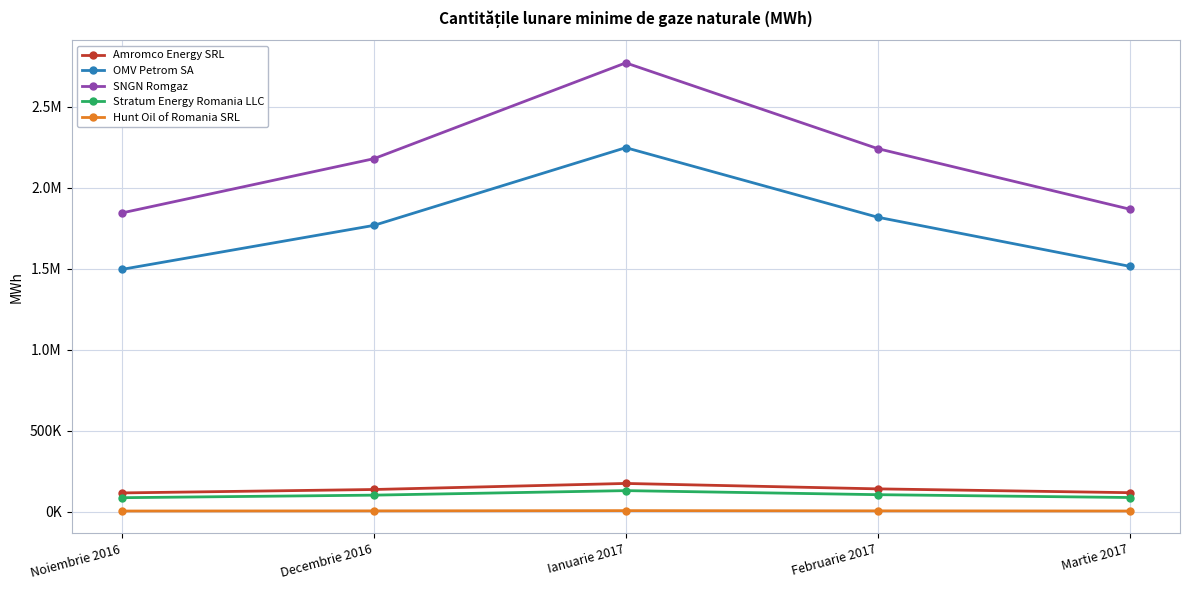

What is the value of the Amromco Energy SRL point at the 5th from the left?

117937.5